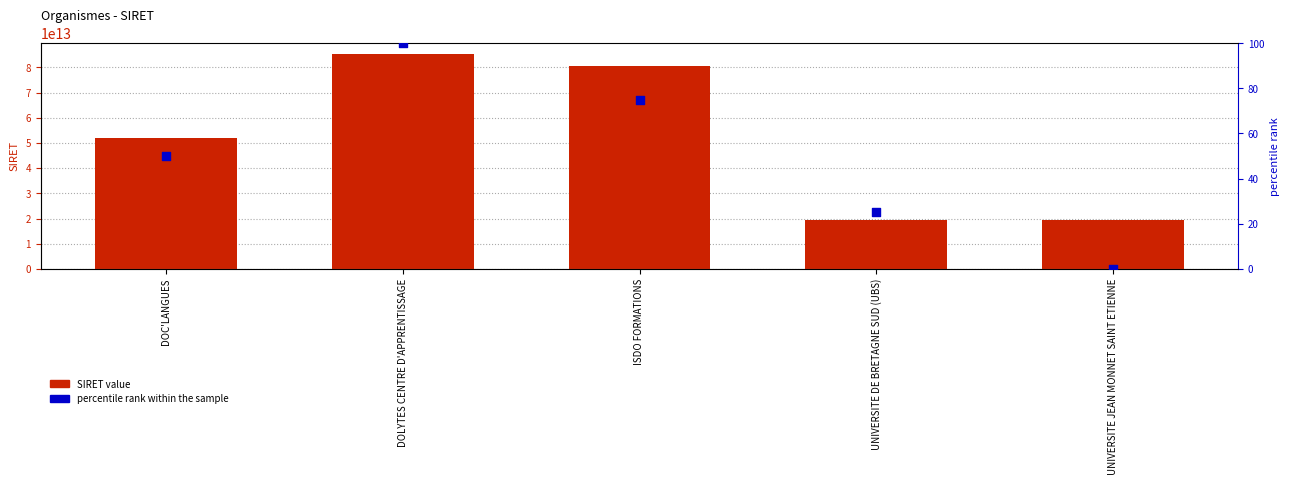

At which category is the sum across all series the highest?

DOLYTES CENTRE D'APPRENTISSAGE